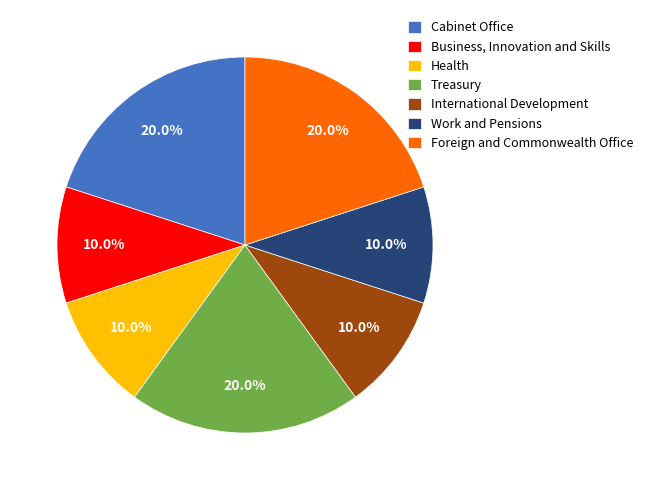

Does any single category account for the majority?

No